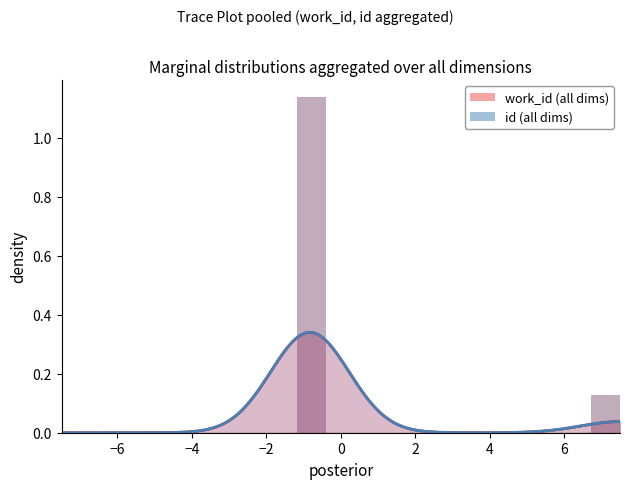

How many series are shown in this chart?

2